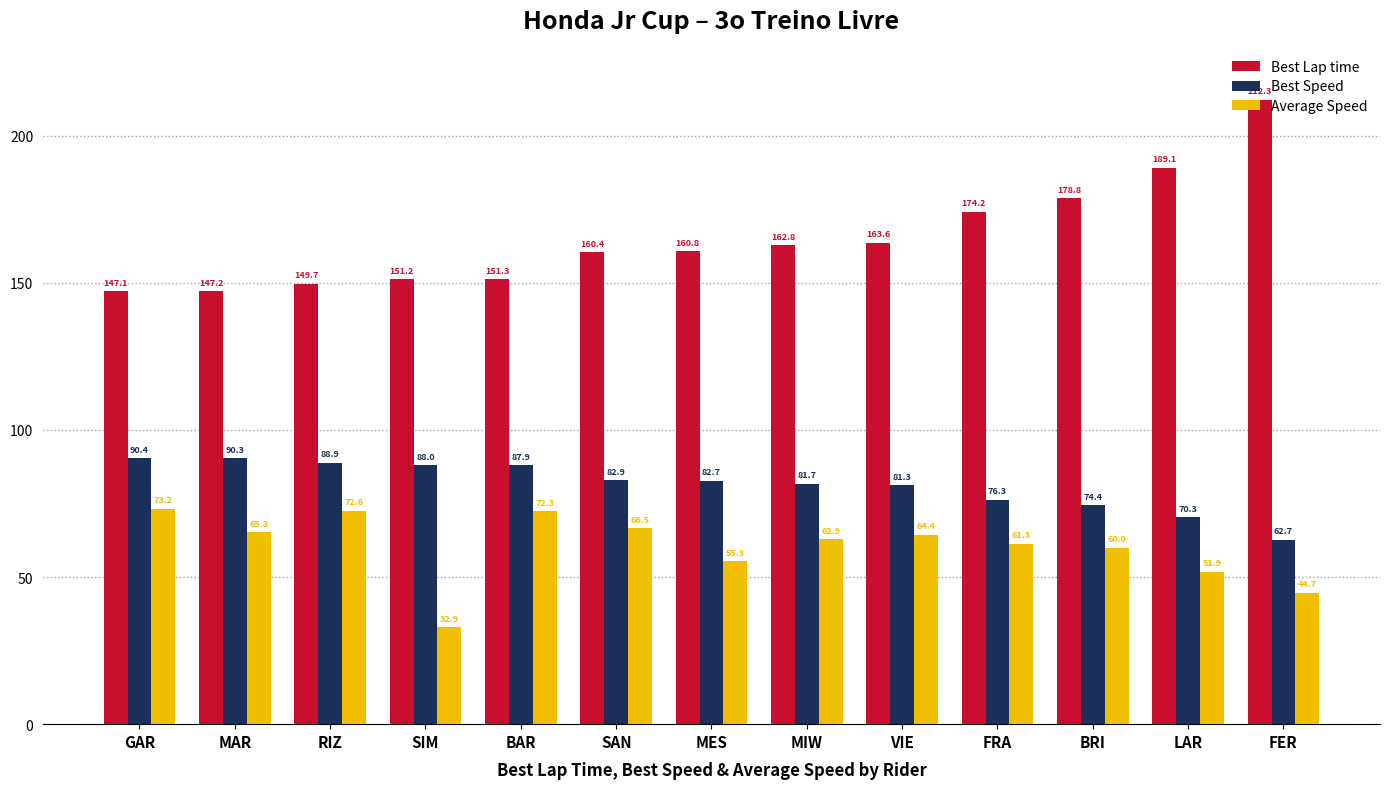

Does the chart contain any negative values?

No